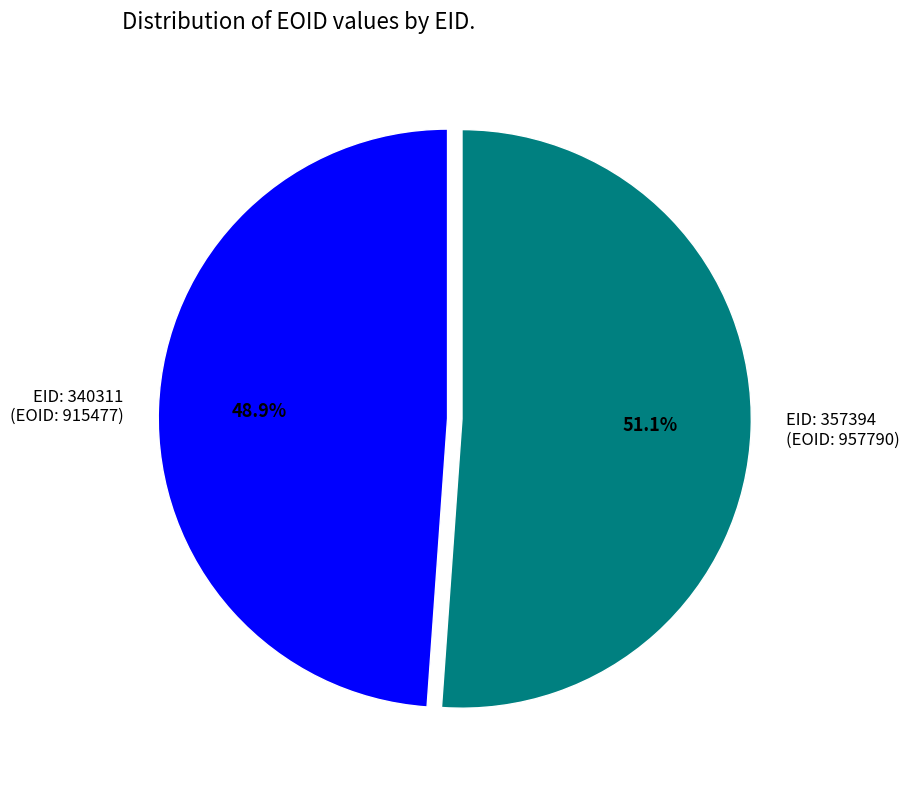

What percentage is NOT represented by EID: 357394 (EOID: 957790)?

48.8%